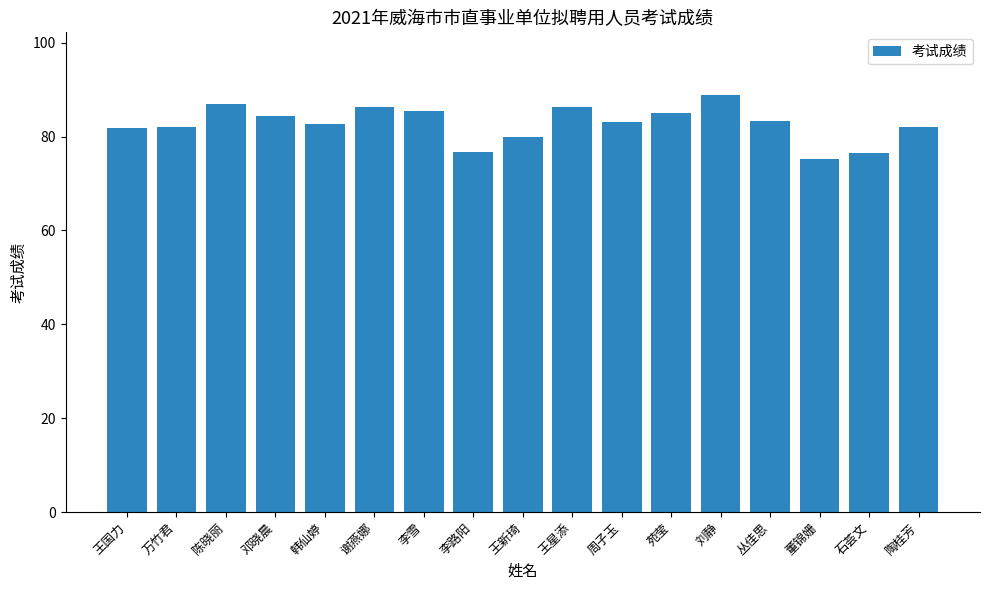

What is the difference between the values at 陈晓丽 and 邓晓晨?

2.6